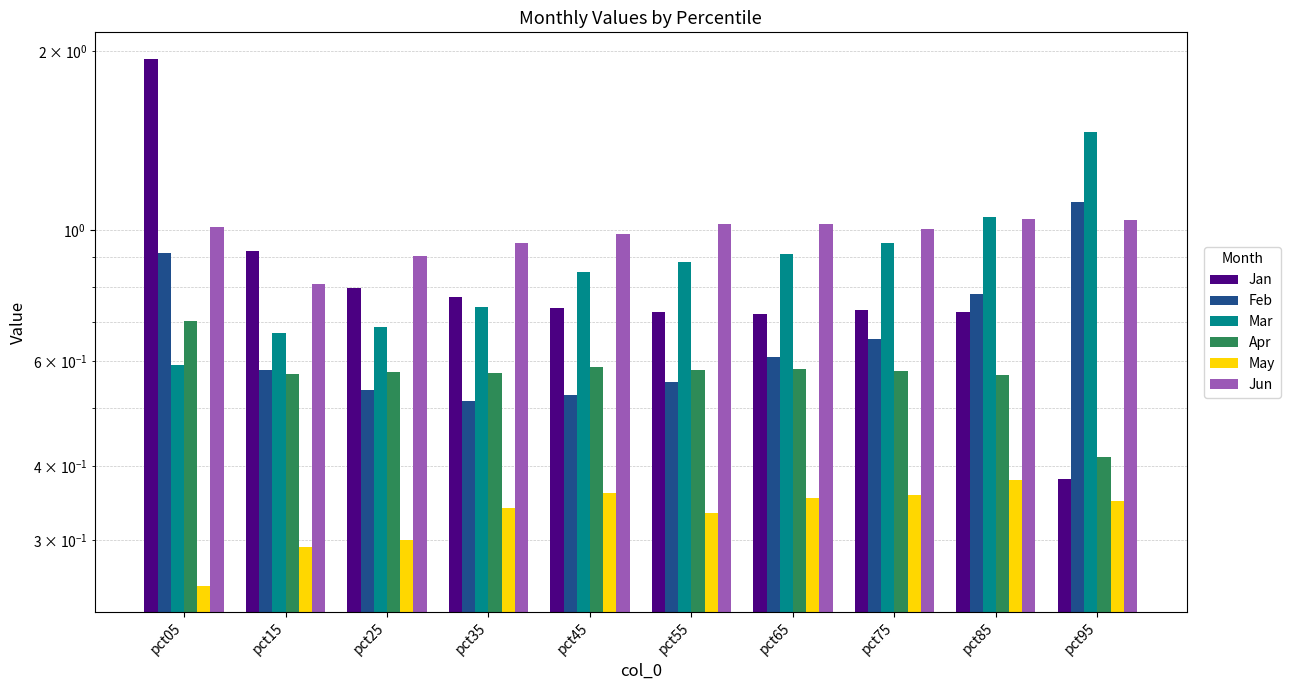

At pct95, list the series in order from smallest to largest.

May, Jan, Apr, Jun, Feb, Mar